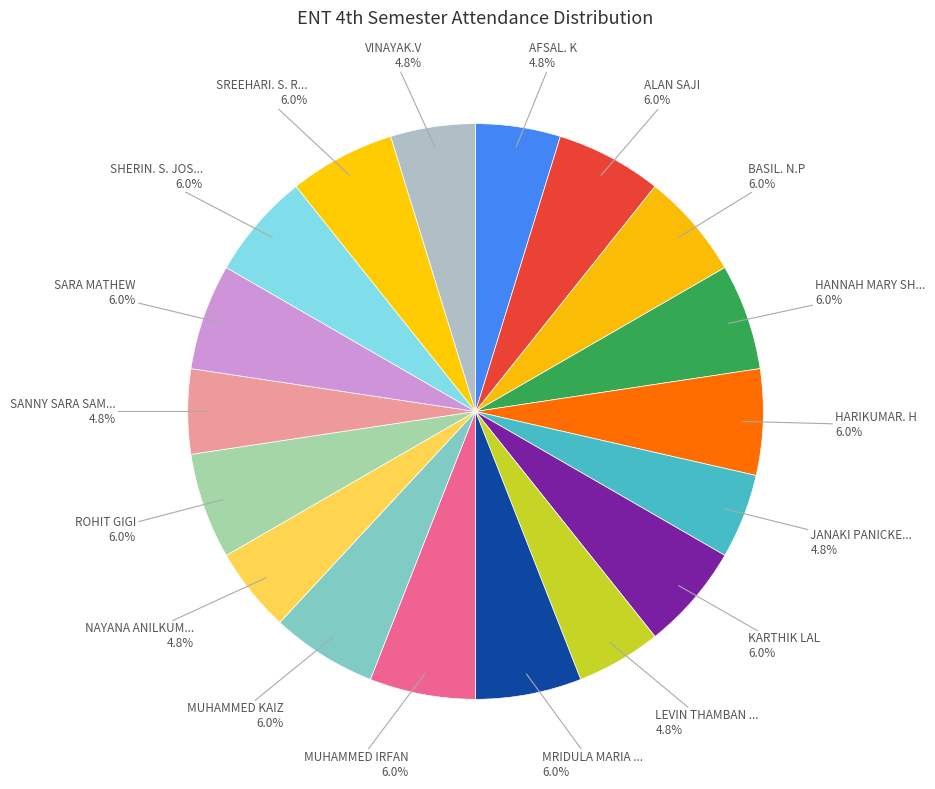

How many slices are in this pie chart?

18